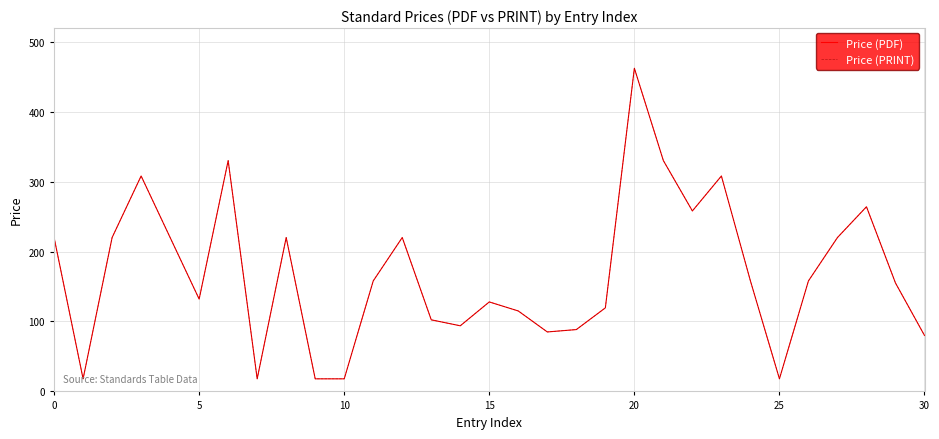

Is this an area chart (filled region under the line)?

No